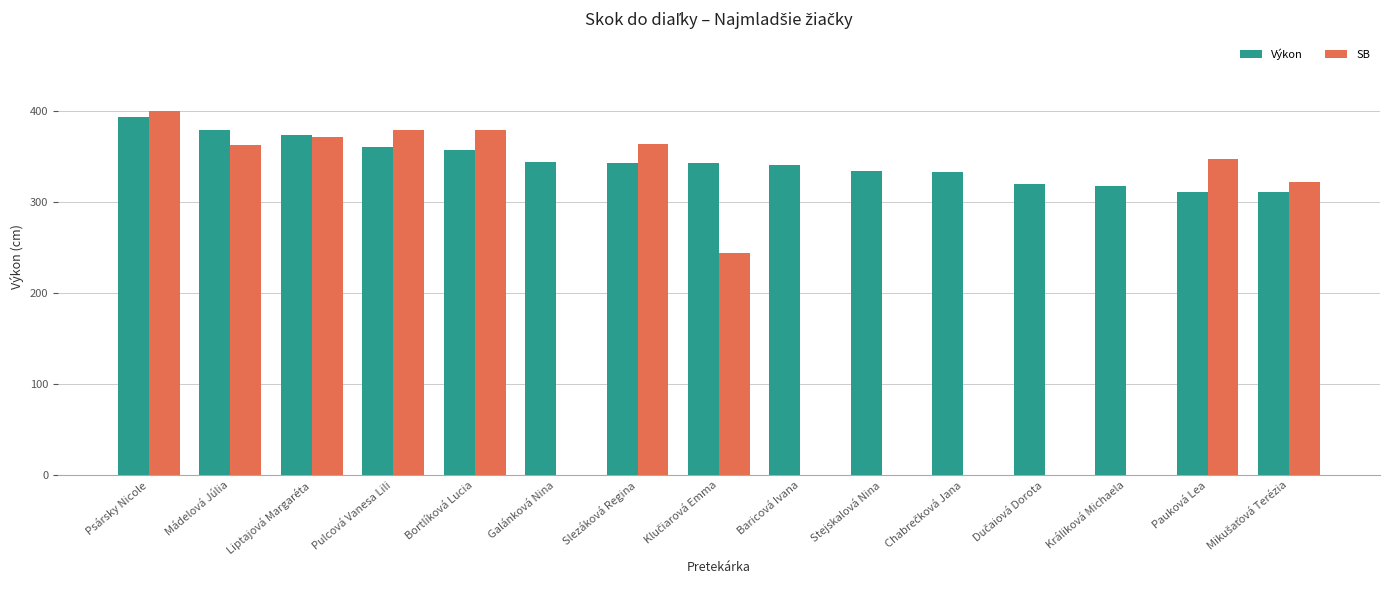

Which category has the lowest value in the SB series?

Klučiarová Emma